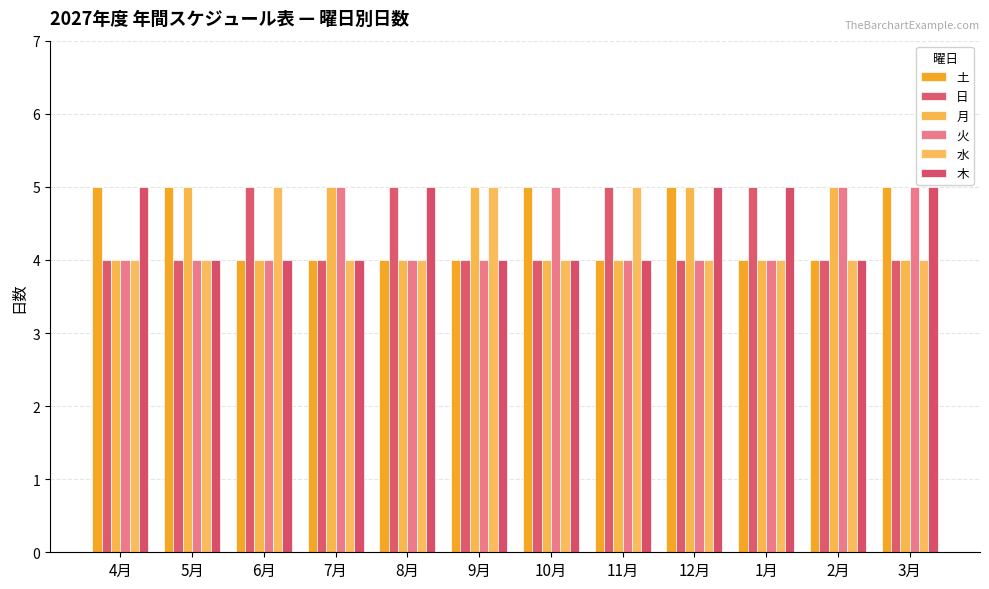

Reading right to left, what are all the values shown in this chart?

土: 5	4	4	5	4	5	4	4	4	4	5	5
日: 4	4	5	4	5	4	4	5	4	5	4	4
月: 4	5	4	5	4	4	5	4	5	4	5	4
火: 5	5	4	4	4	5	4	4	5	4	4	4
水: 4	4	4	4	5	4	5	4	4	5	4	4
木: 5	4	5	5	4	4	4	5	4	4	4	5